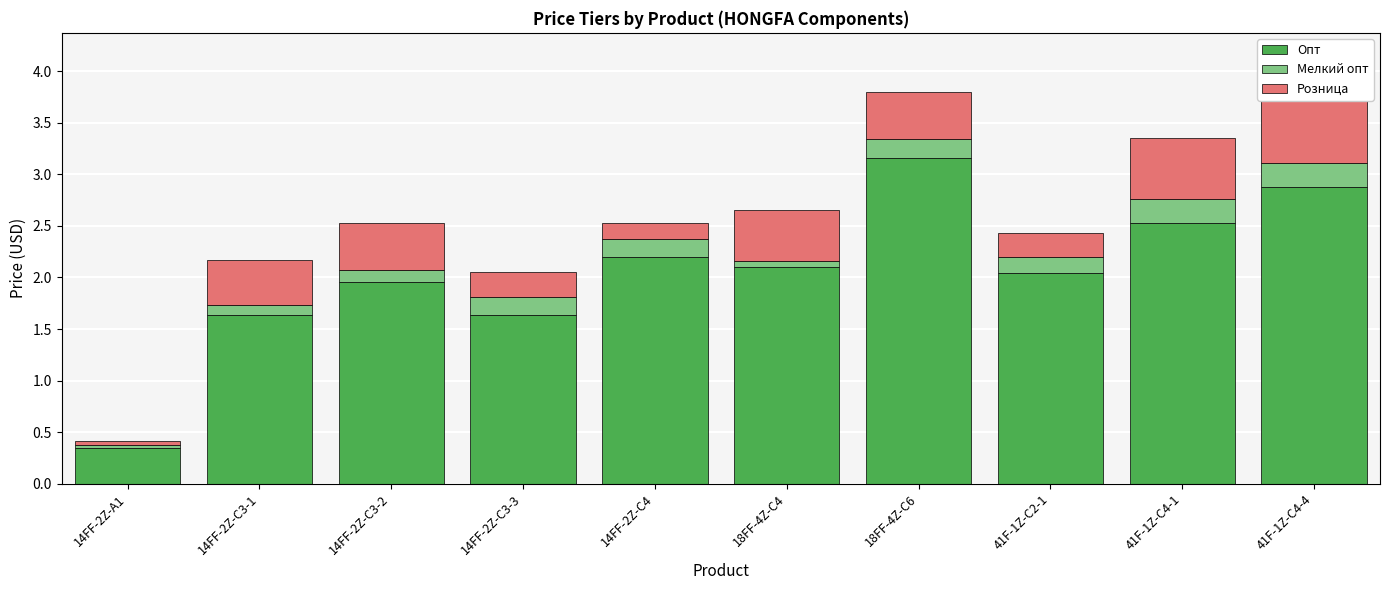

What is the sum of the Опт values at 41F-1Z-C2-1 and 14FF-2Z-C4?

4.2